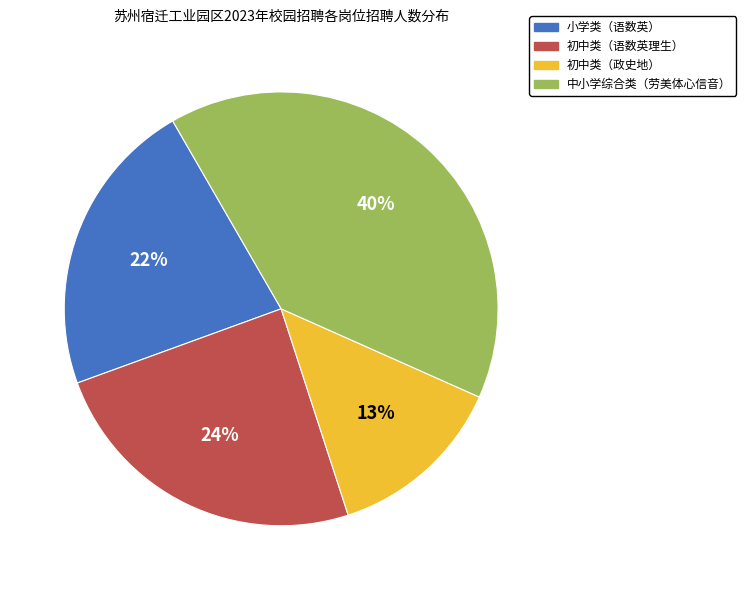

Is it true that 小学类（语数英） is 22% of the pie?

True